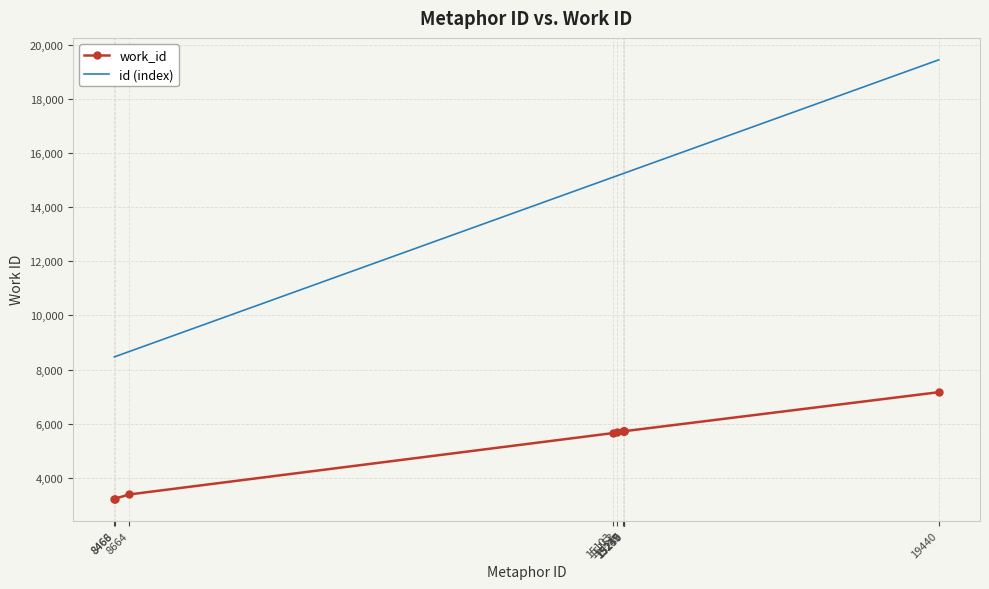

The id (index) series shows 15245 at 15245. True or false?

True